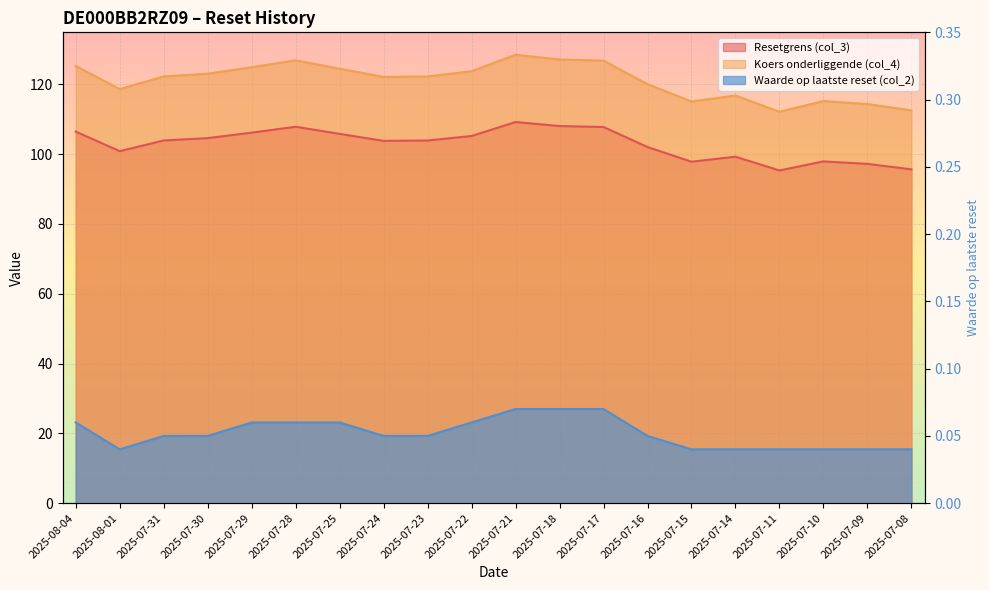

The value of Waarde op laatste reset (col_2) at 2025-07-23 is 0.0. True or false?

False